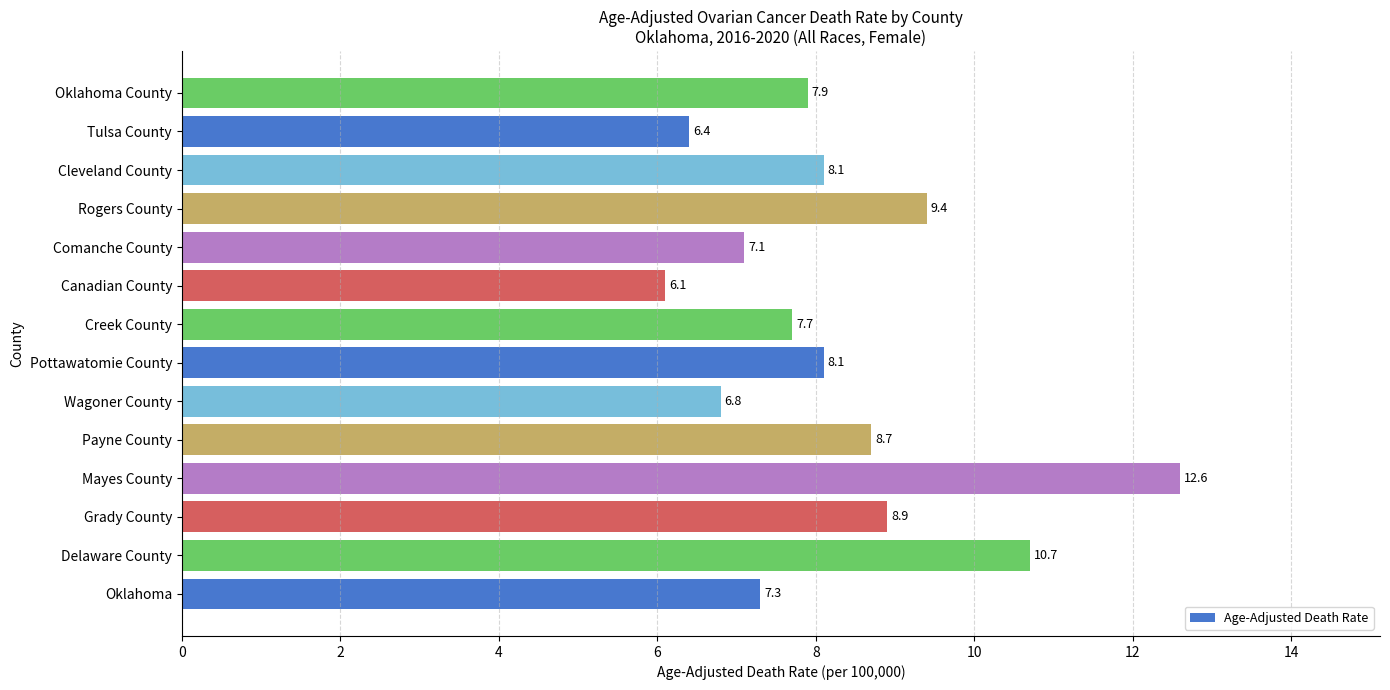

What is the ratio of the value at Delaware County to the value at Comanche County?

1.5